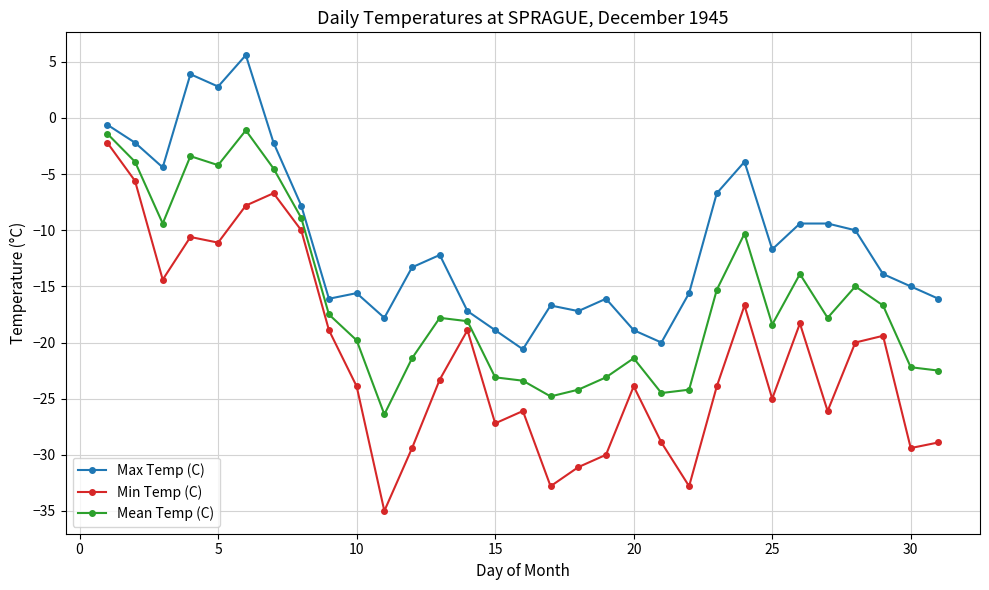

True or false: Min Temp (C) has more than 0 points higher than both neighbors.

True